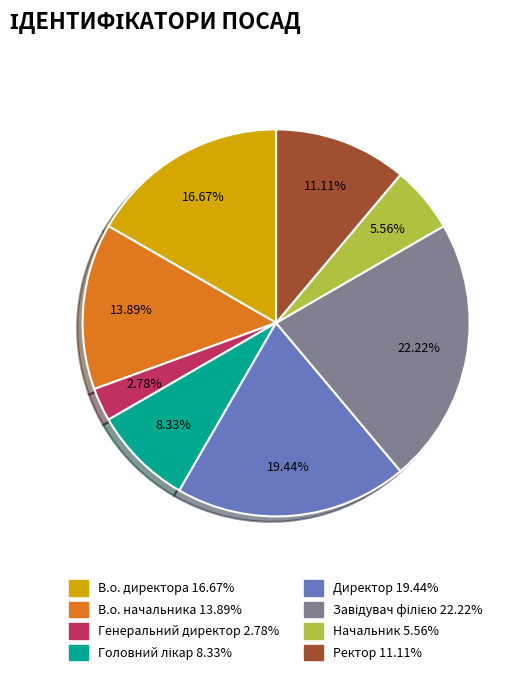

What percentage is the В.о. начальника slice, to the nearest percent?

14%